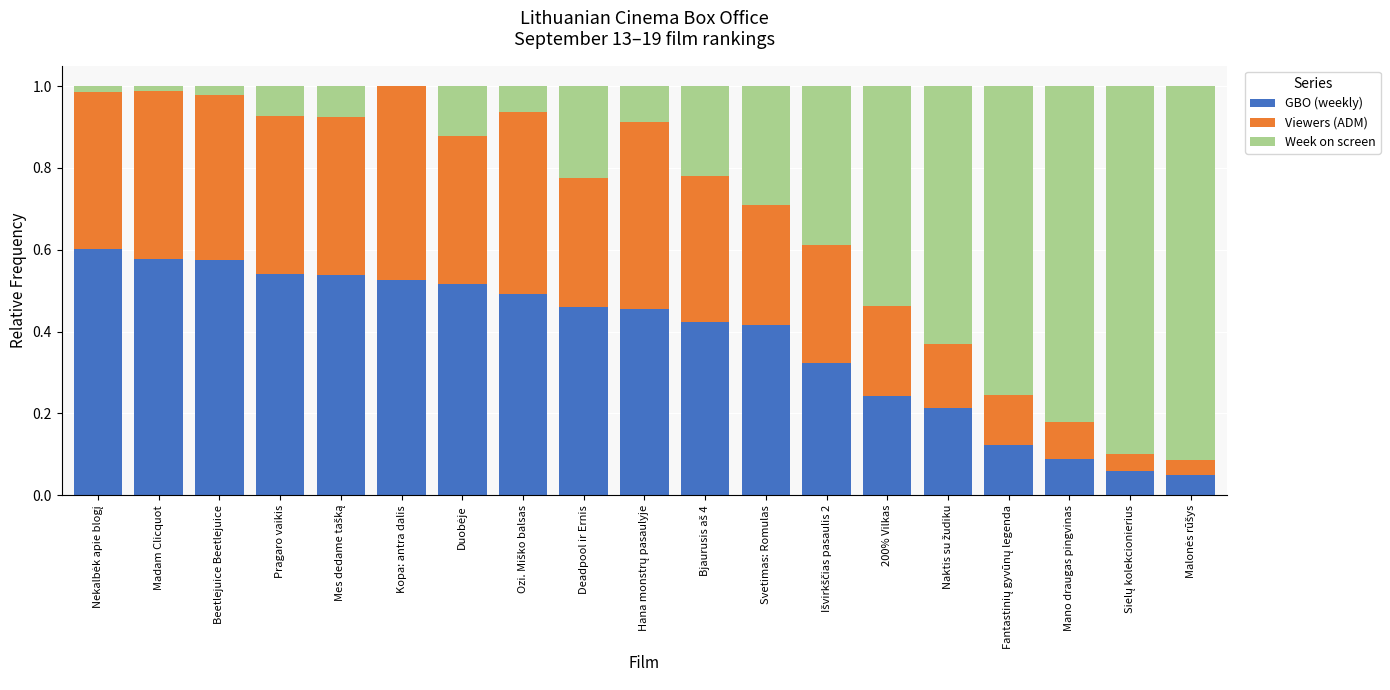

Is it true that GBO (weekly) equals 0.4 at Svetimas: Romulas?

True